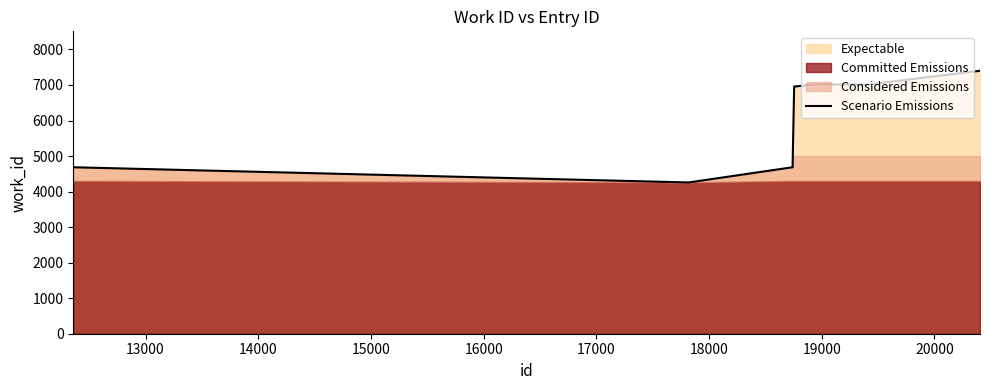

How many data points are above 6991?

4